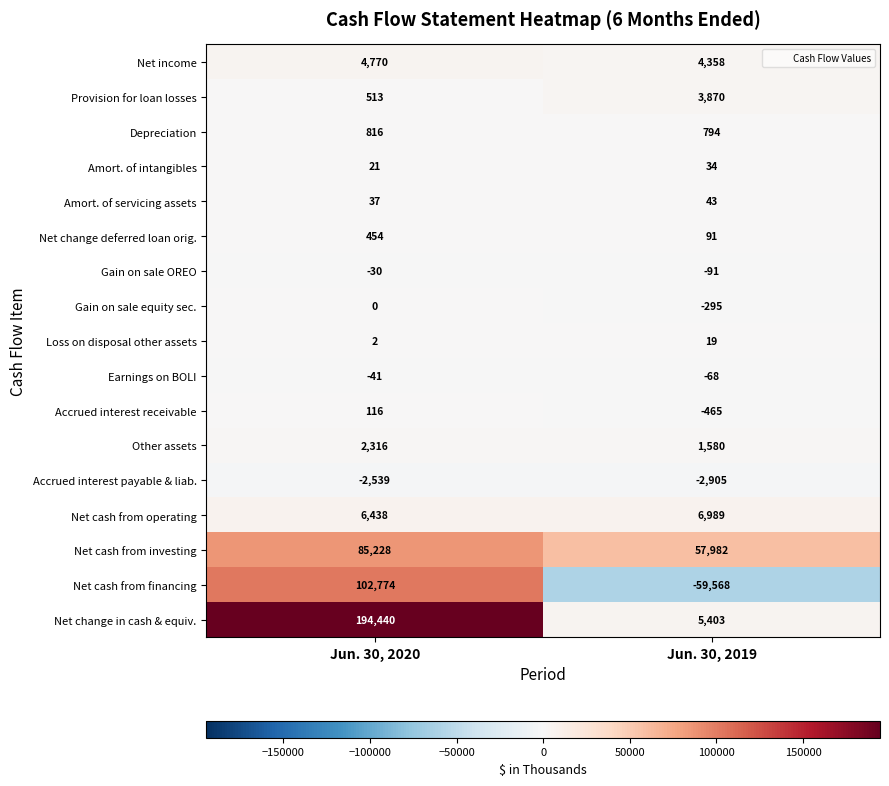

True or false: Net change in cash & equiv. has a value of 194440 at Jun. 30, 2020.

True